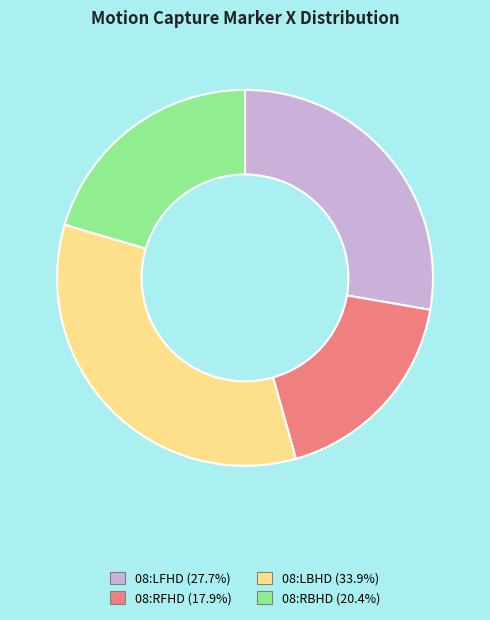

Does any single category account for the majority?

No